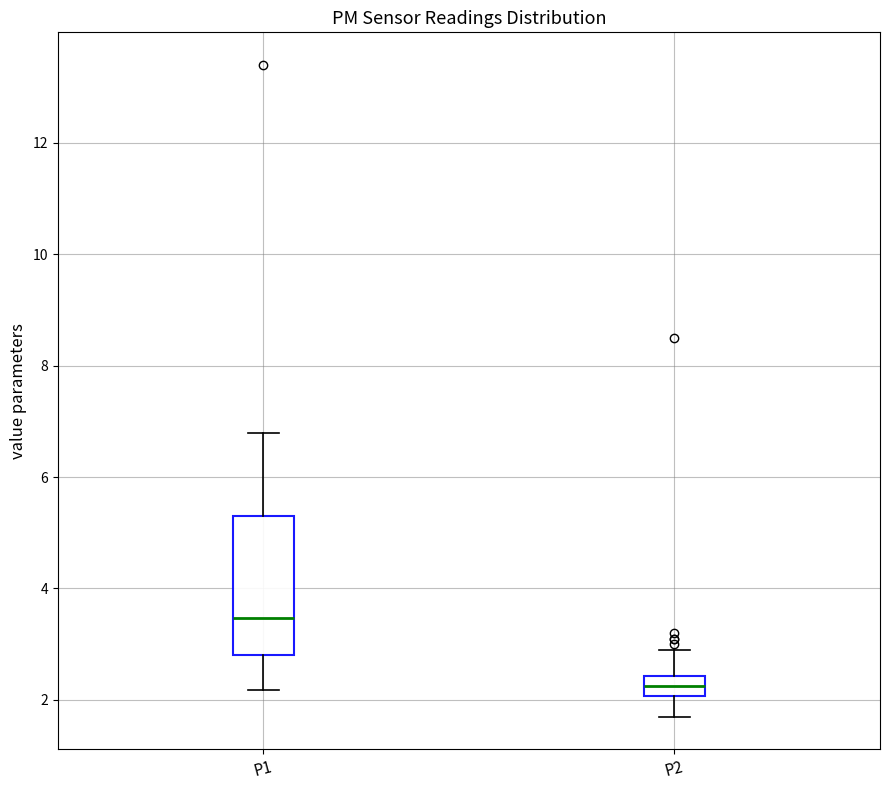

Reading left to right, read every box against the y-axis: the position of its median line, the range the box covers, and the ends of its whiskers. The values are not printed on the chart, so give them approximately, as read against the axis.

P1: median 3.4, box 2.8 to 5.4, whiskers 2.2 to 6.8
P2: median 2.2, box 2.0 to 2.4, whiskers 1.8 to 3.0